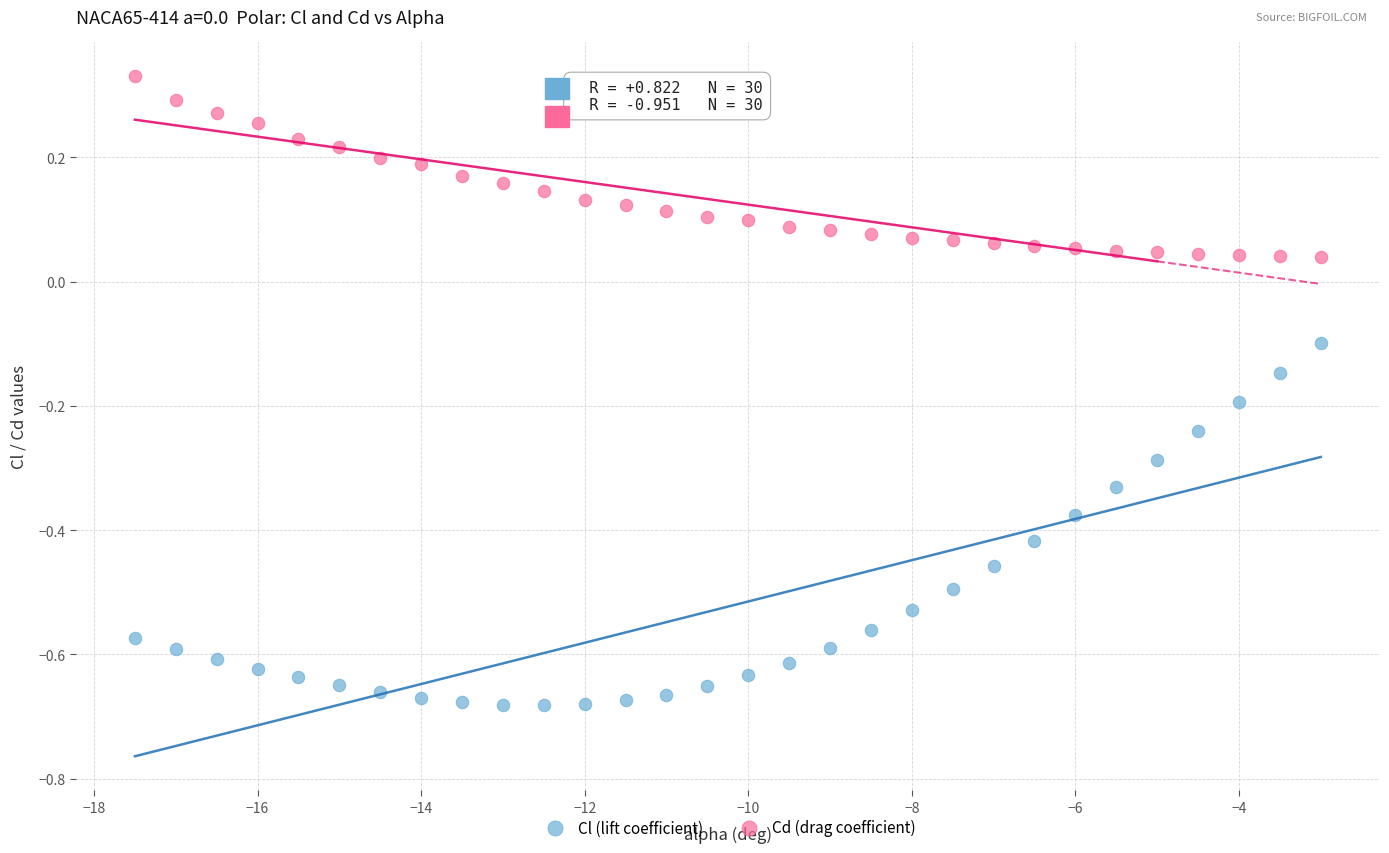

Which series has the widest spread of Y values?

Cl (lift coefficient)